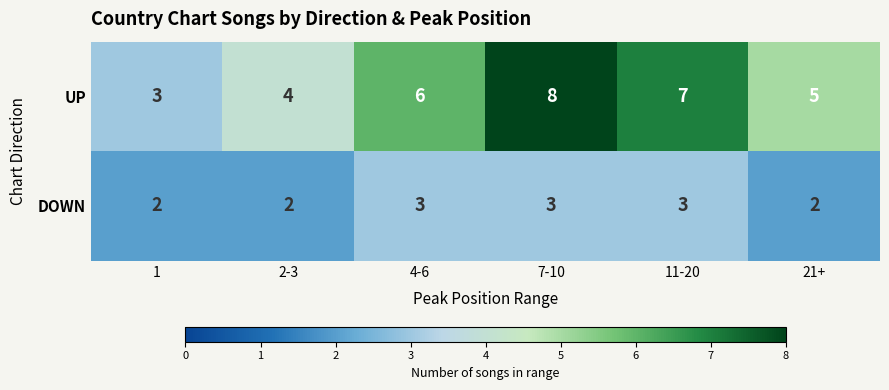

What is the total value across all series at 11-20?

10